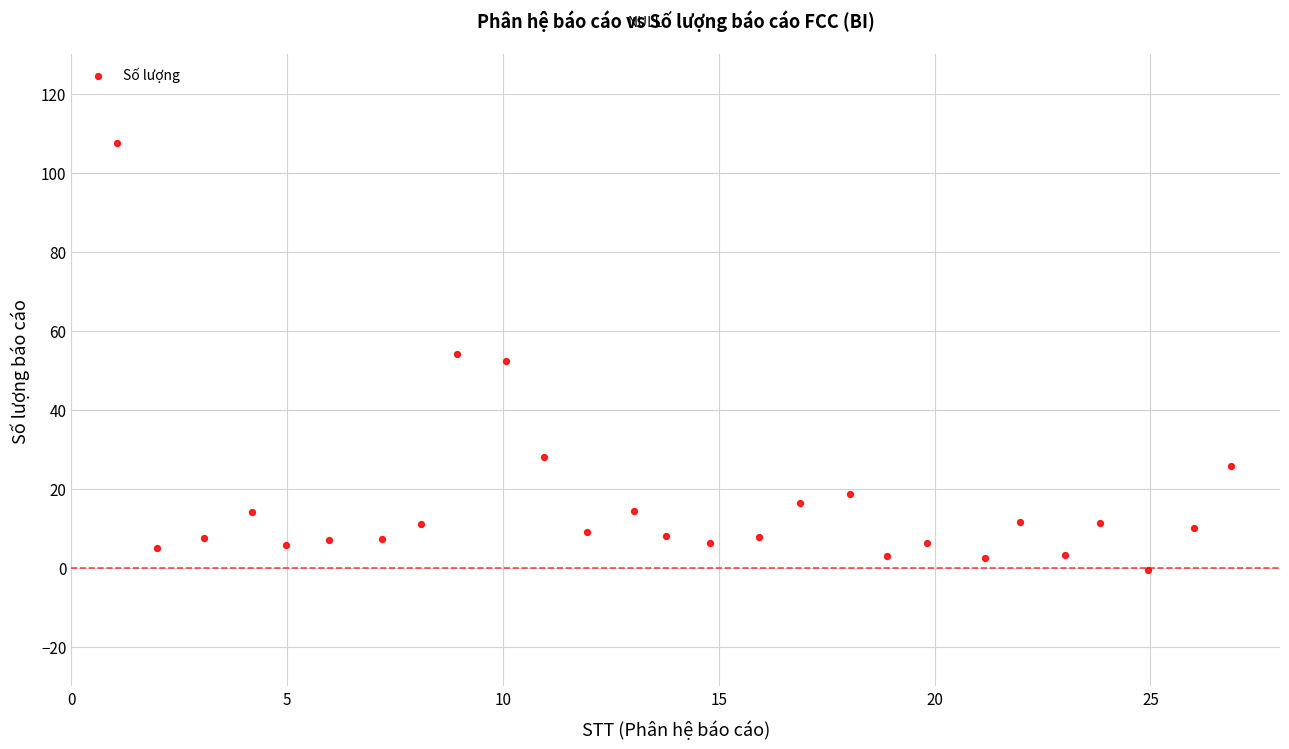

What is the range of Y values (max minus min)?

108.1